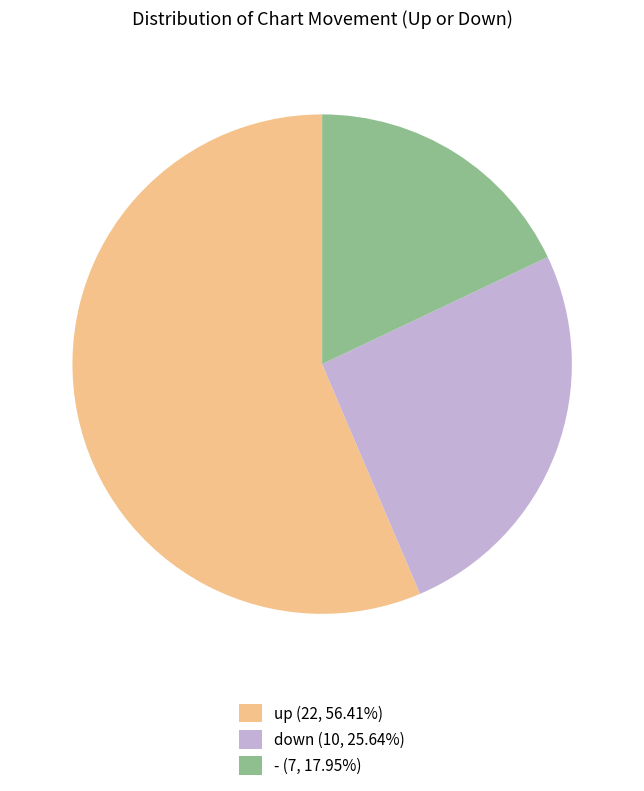

True or false: down accounts for 34% of the total.

False